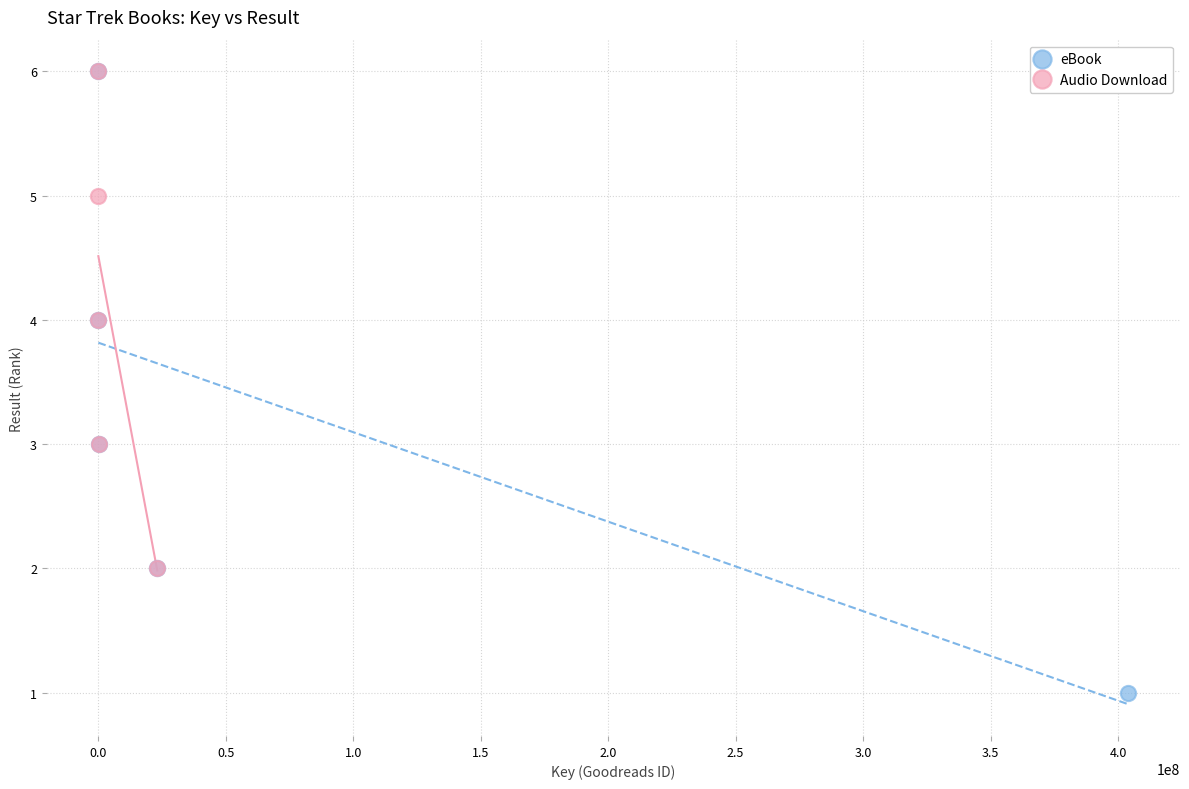

Which series has the largest Y range (max minus min)?

eBook